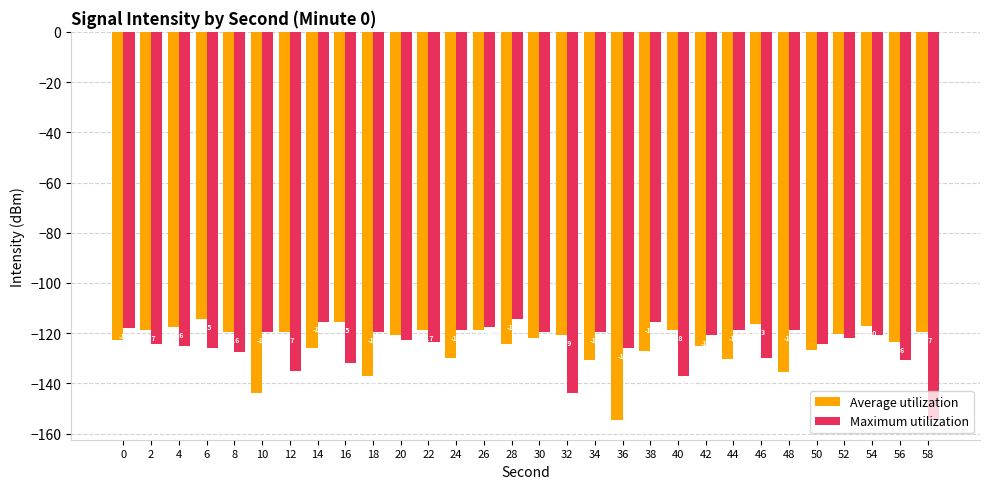

Which series changed the most between 10 and 26?

Average utilization